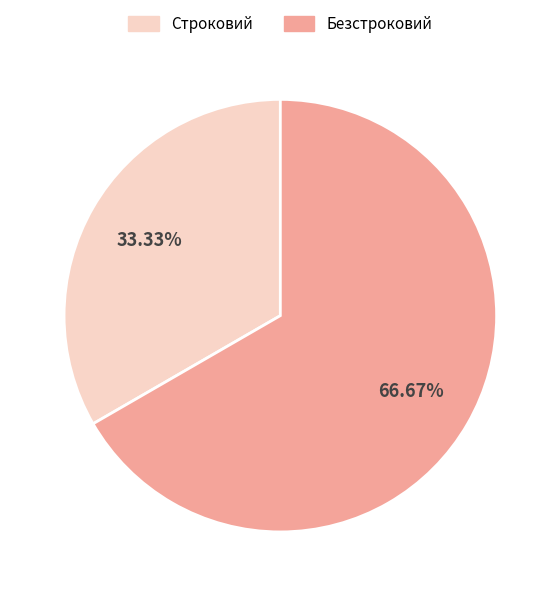

True or false: Безстроковий accounts for 67% of the total.

True